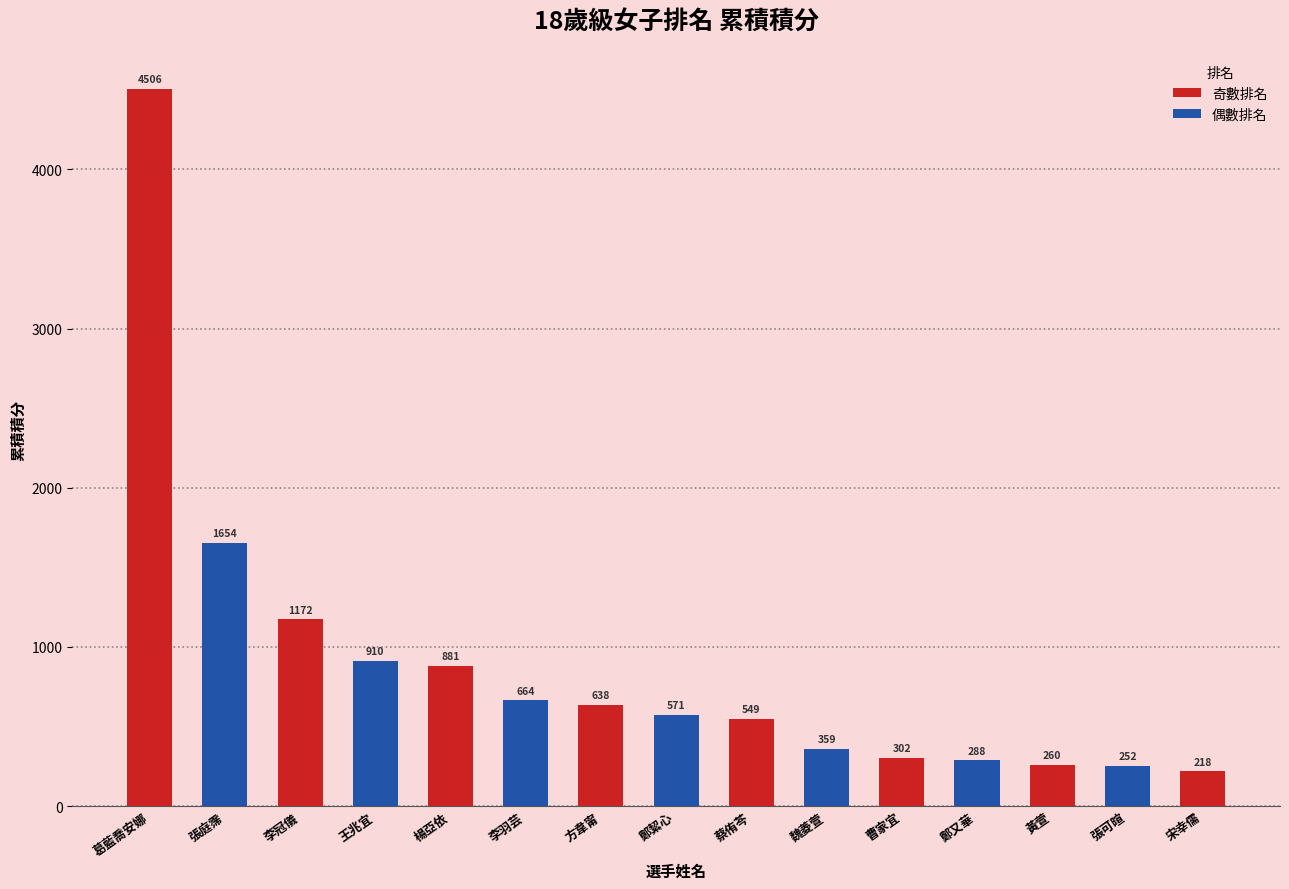

What is the average value?

881.6